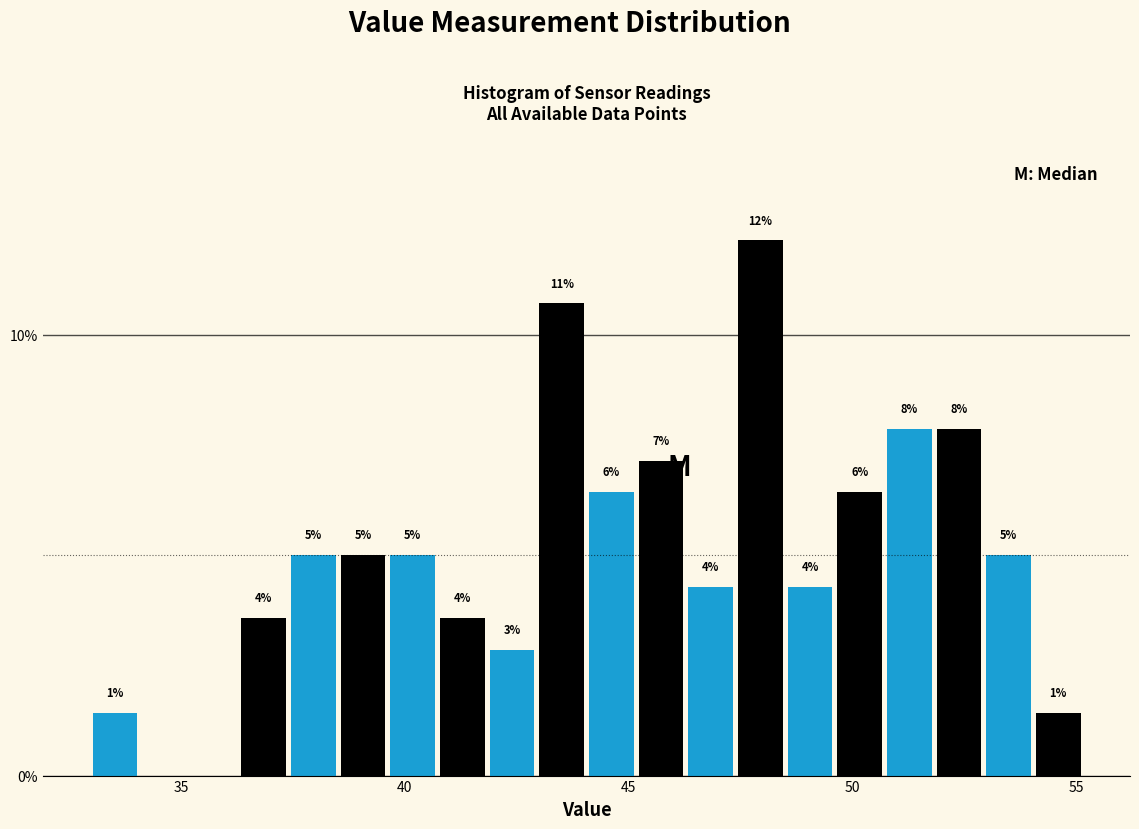

Read against the x-axis, roughly where is the centre of the tallest bar?

48.0